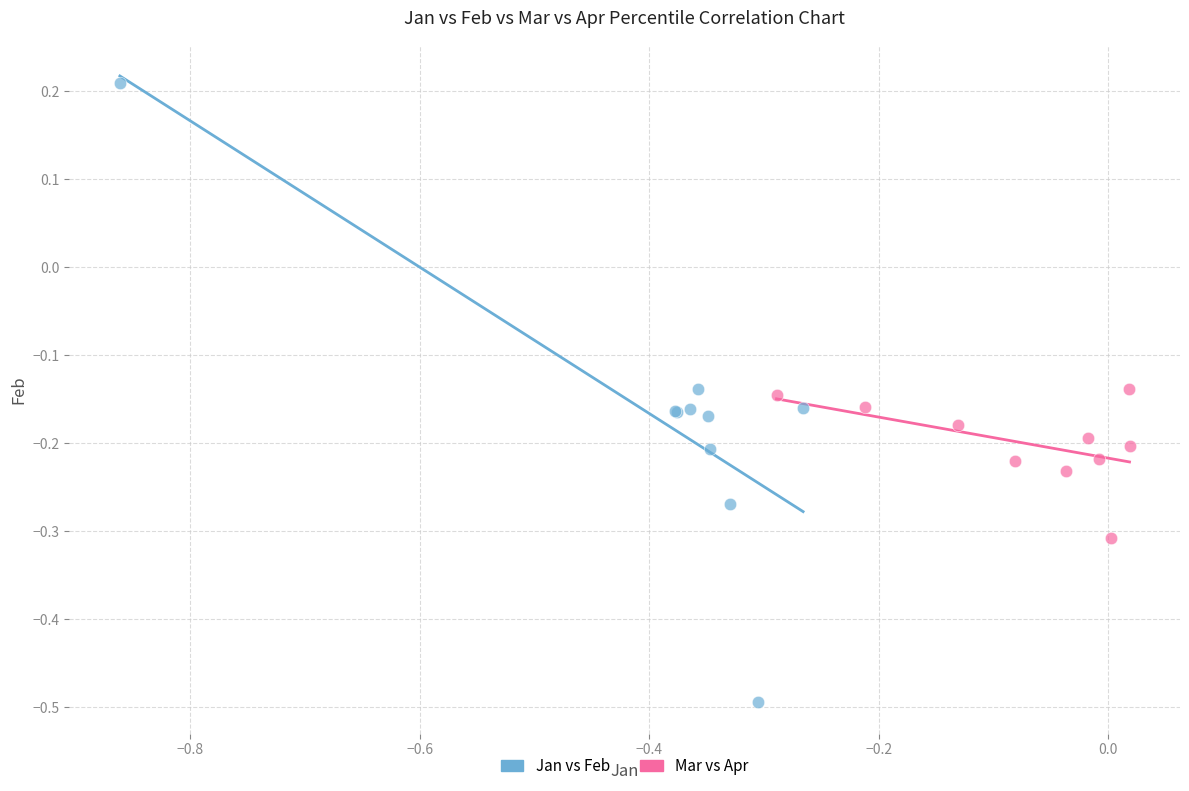

Which series contains the lowest Y value?

Jan vs Feb